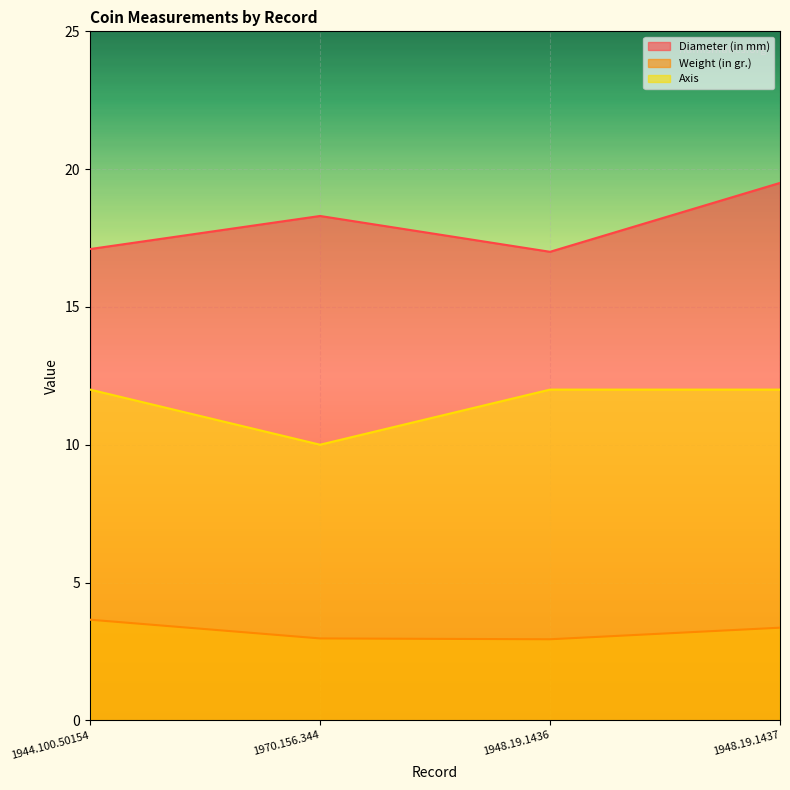

Which series has the largest range (max minus min)?

Diameter (in mm)